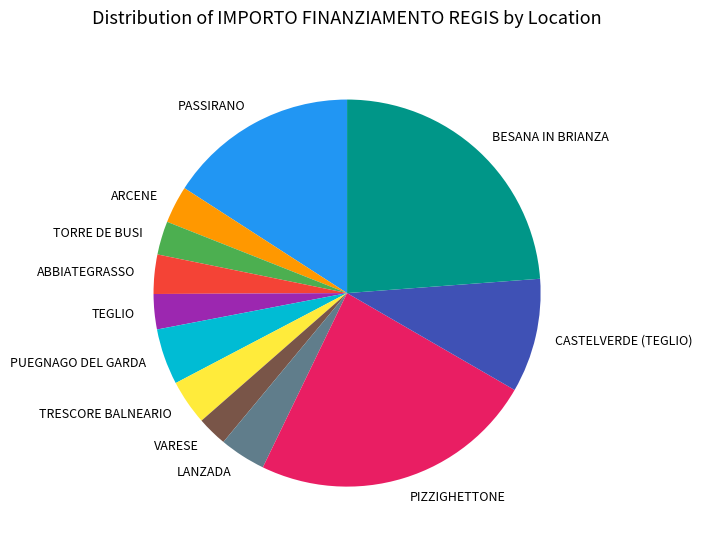

Count the number of slices in the pie.

12